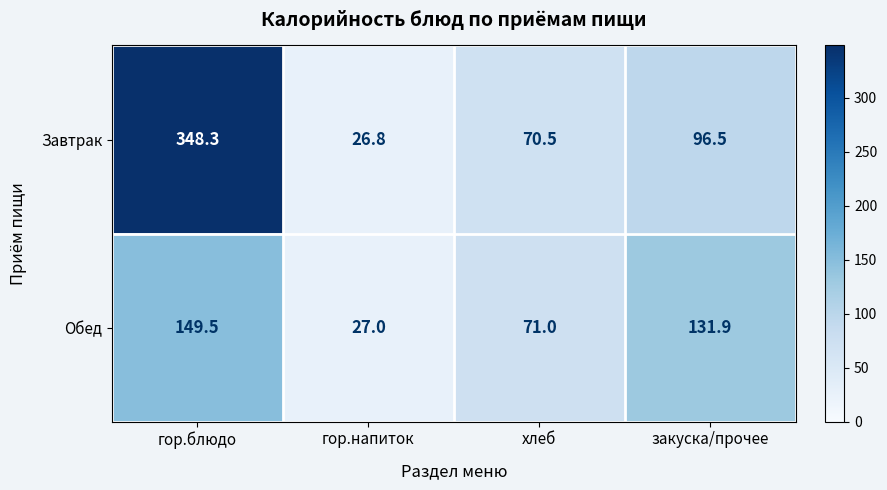

The value of Завтрак at закуска/прочее is 62.6. True or false?

False